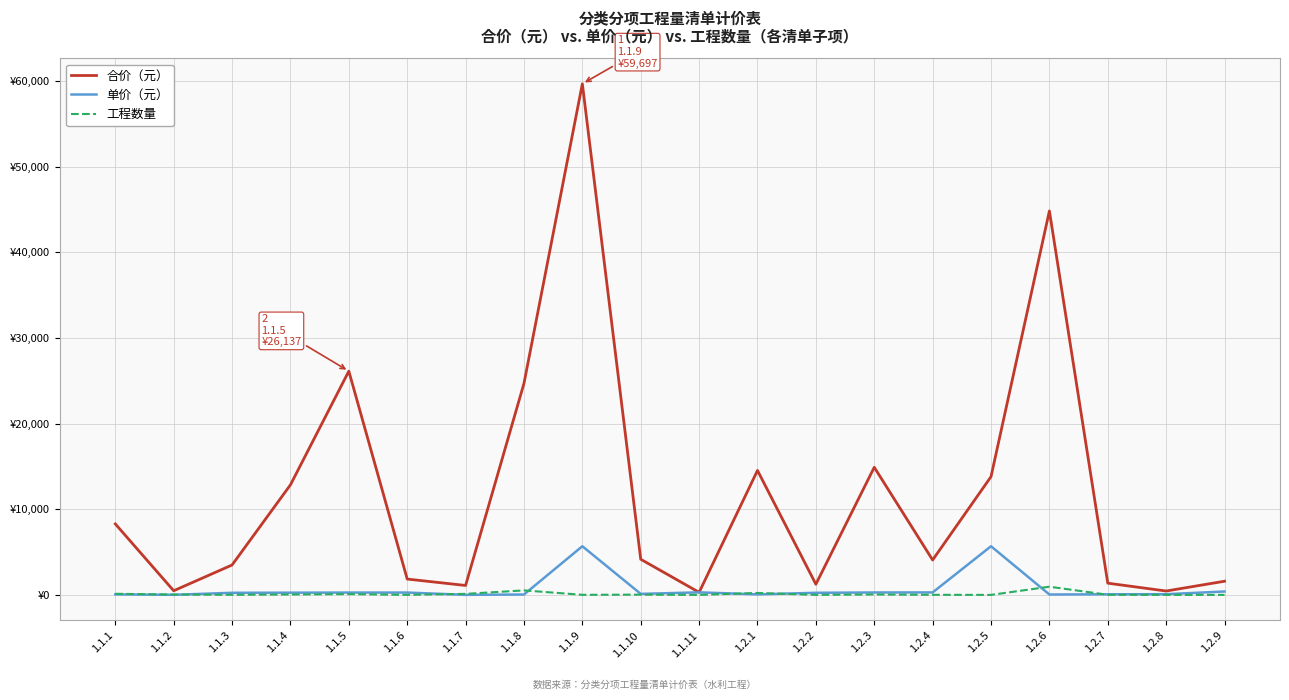

Rank the series by their maximum value, from lowest to highest.

工程数量, 单价（元）, 合价（元）